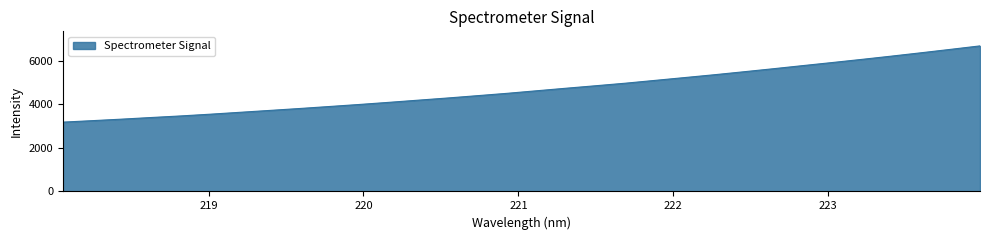

What is the difference between the maximum and minimum values?

3494.3